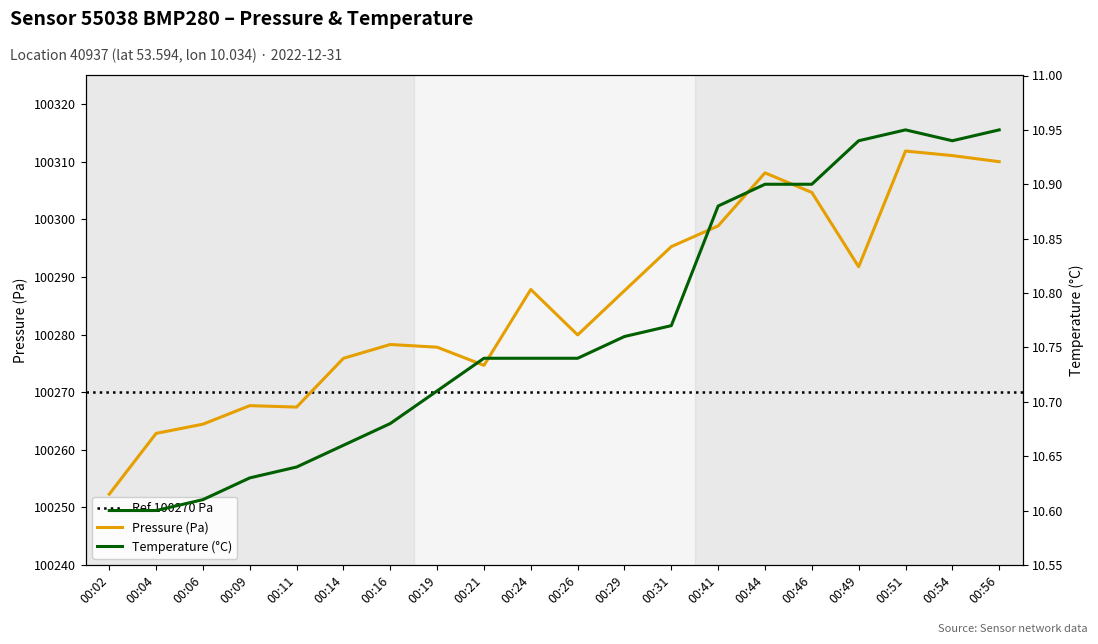

True or false: Temperature (°C) and Pressure (Pa) intersect in this chart.

False